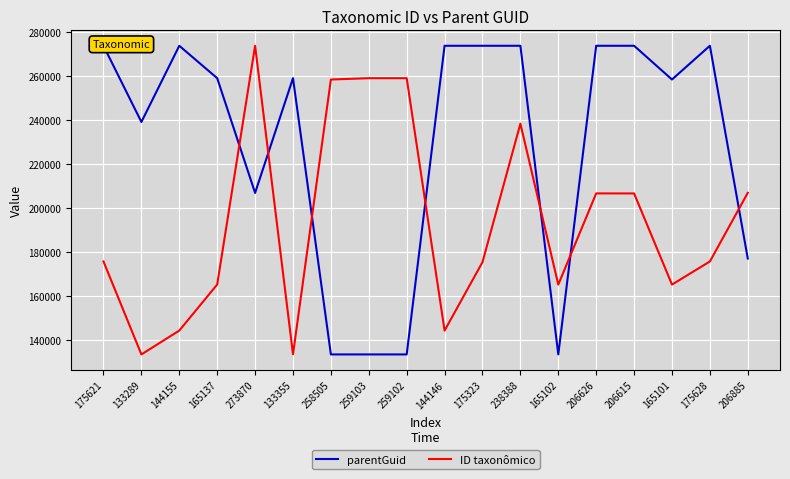

How many parentGuid values are between 176951 and 273870?

14